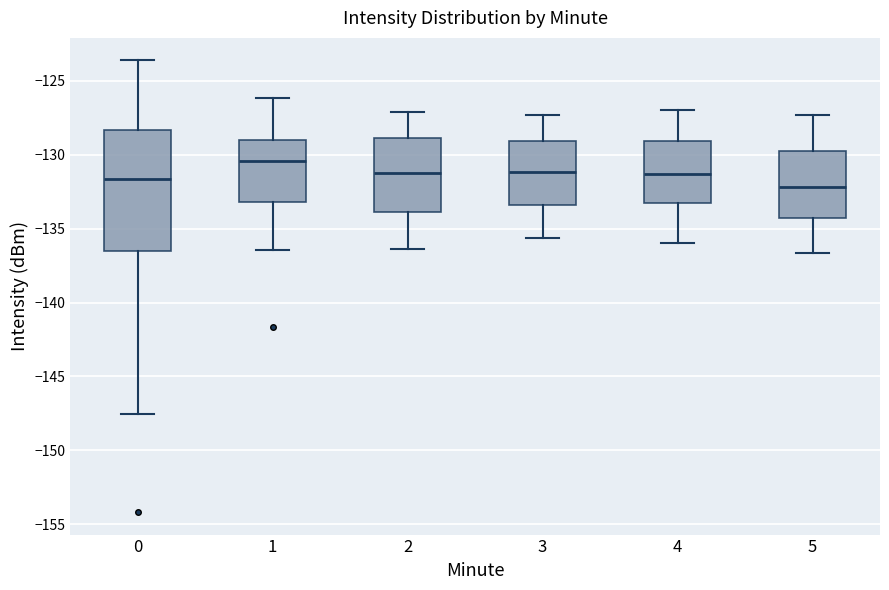

Reading left to right, read every box against the y-axis: the position of its median line, the range the box covers, and the ends of its whiskers. The values are not printed on the chart, so give them approximately, as read against the axis.

0: median -131.5, box -136.5 to -128.5, whiskers -147.5 to -123.5
1: median -130.5, box -133.0 to -129.0, whiskers -136.5 to -126.0
2: median -131.0, box -134.0 to -129.0, whiskers -136.5 to -127.0
3: median -131.0, box -133.5 to -129.0, whiskers -135.5 to -127.5
4: median -131.5, box -133.0 to -129.0, whiskers -136.0 to -127.0
5: median -132.0, box -134.0 to -129.5, whiskers -136.5 to -127.5